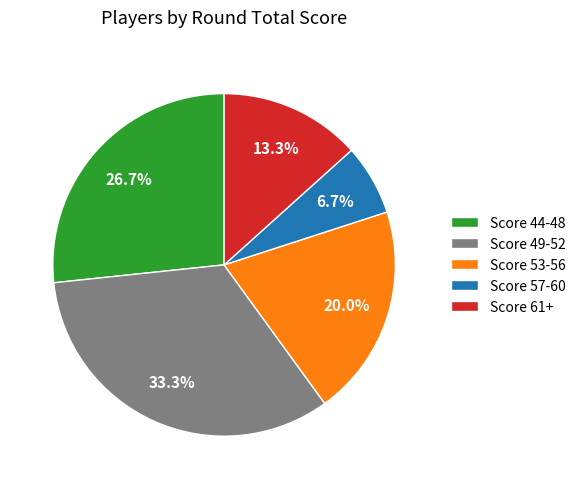

Which category has the biggest portion of the pie?

Score 49-52